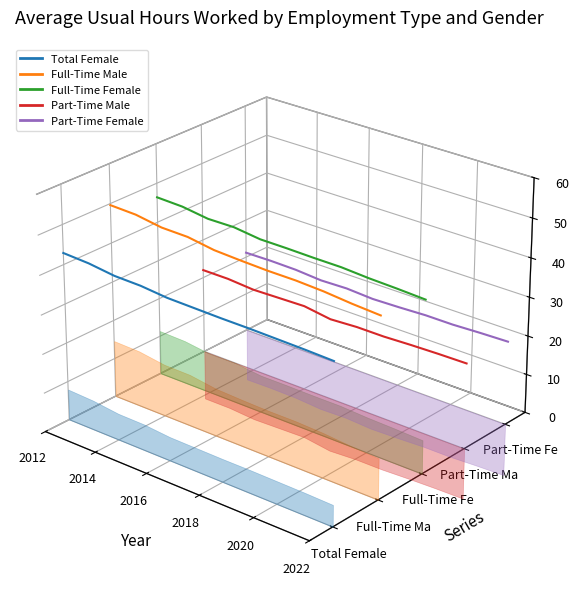

What are all the series names shown in the legend?

Total Female, Full-Time Male, Full-Time Female, Part-Time Male, Part-Time Female